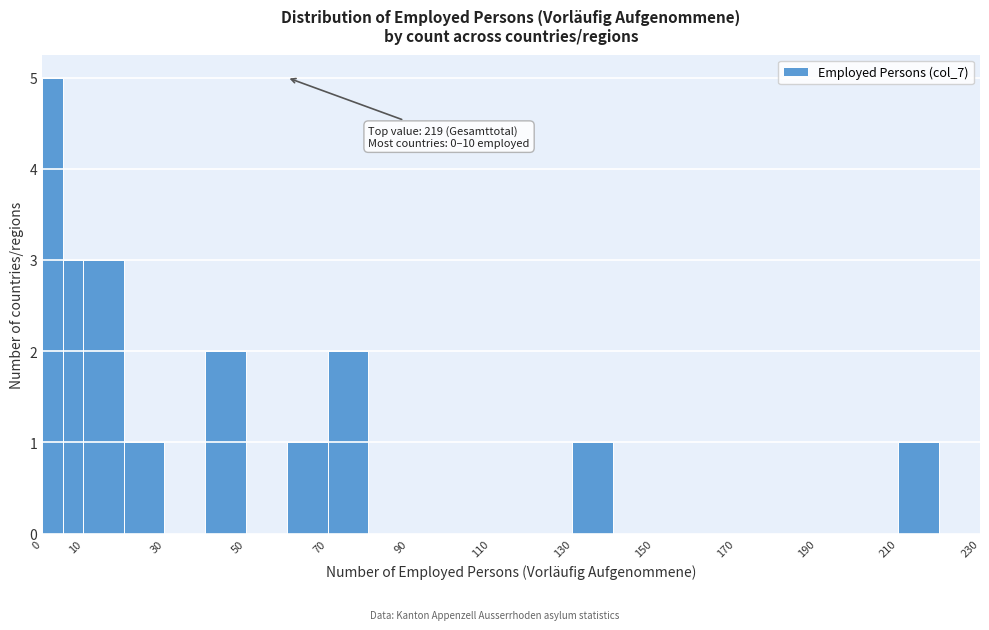

Over which range of the x-axis is the bar tallest?

0 to 5